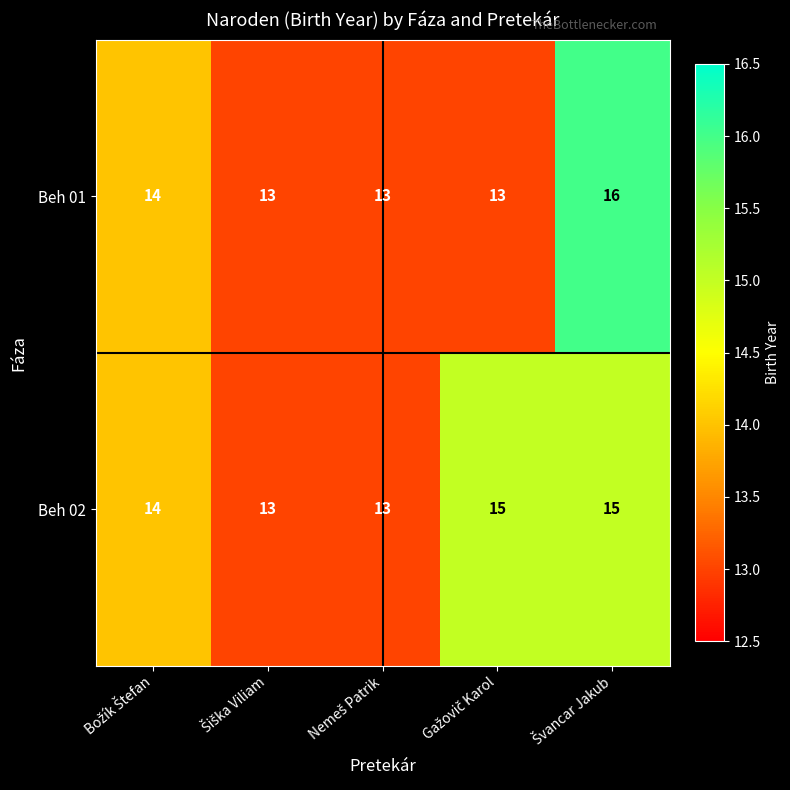

Which series has the widest spread of values?

Beh 01